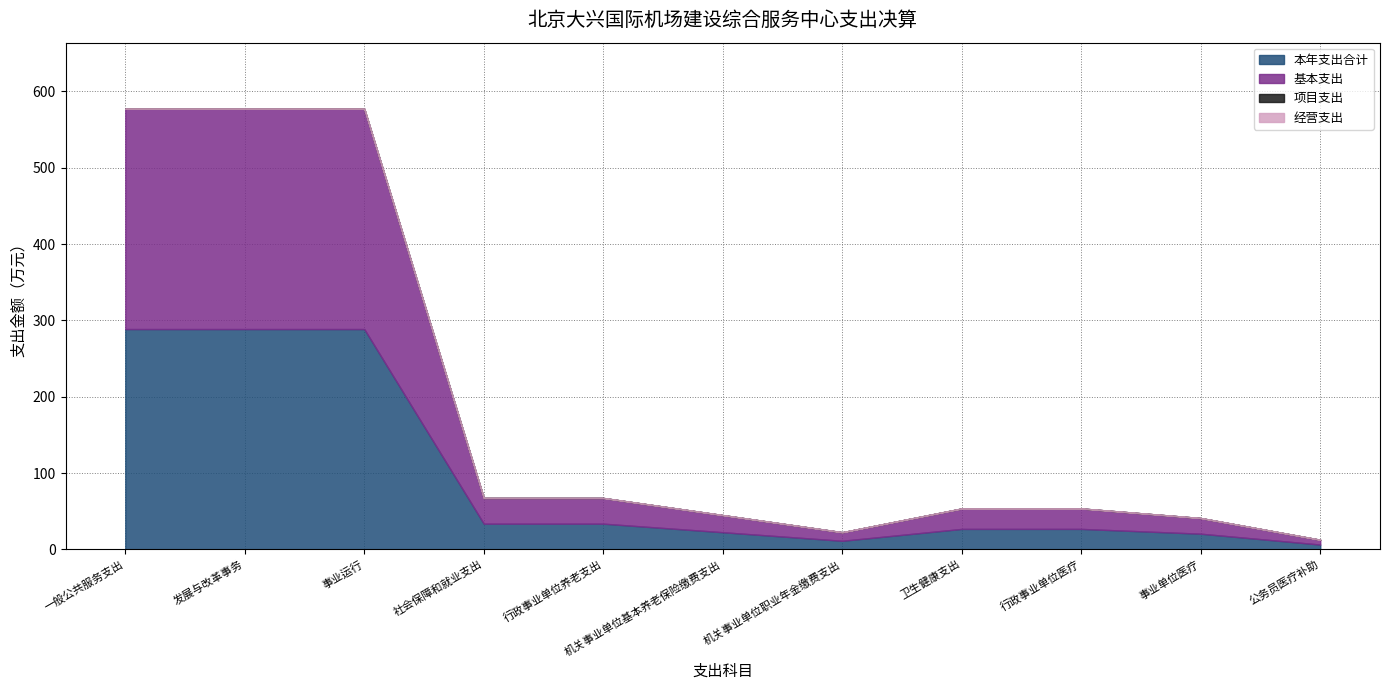

Where is 本年支出合计 nearest to the value 147?

社会保障和就业支出